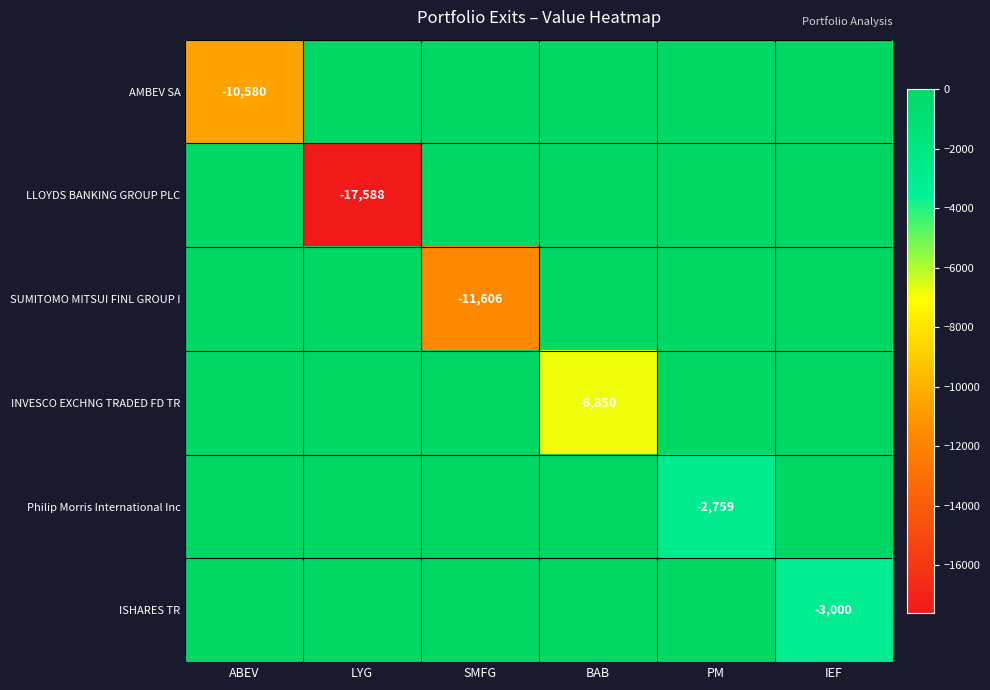

The value of AMBEV SA at ABEV is -14240. True or false?

False